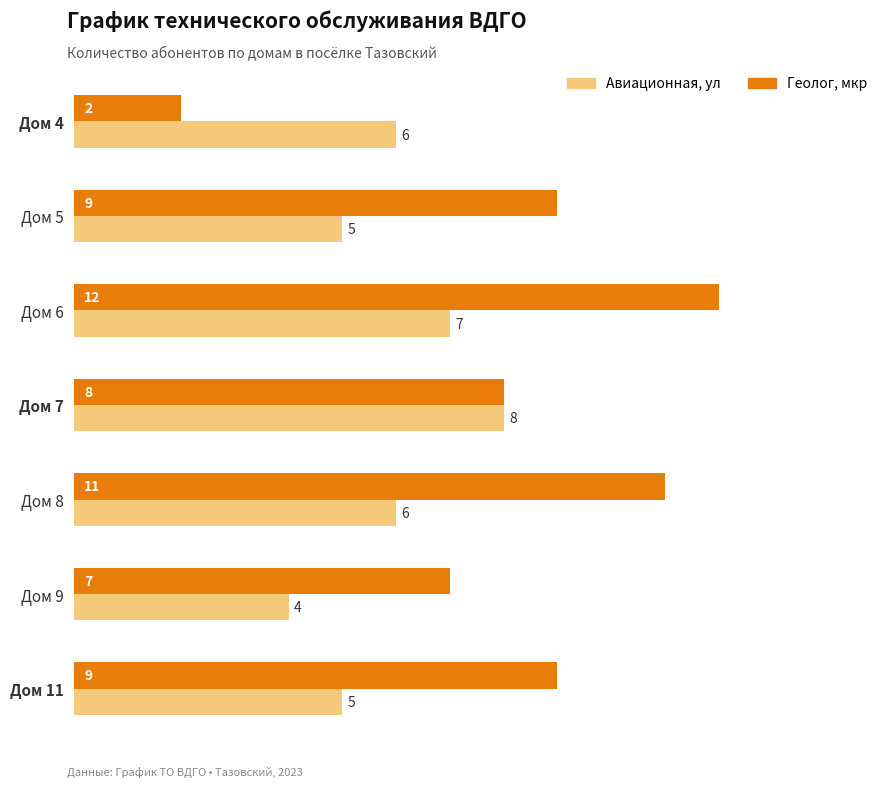

Is it true that Авиационная, ул equals 6 at Дом 9?

False